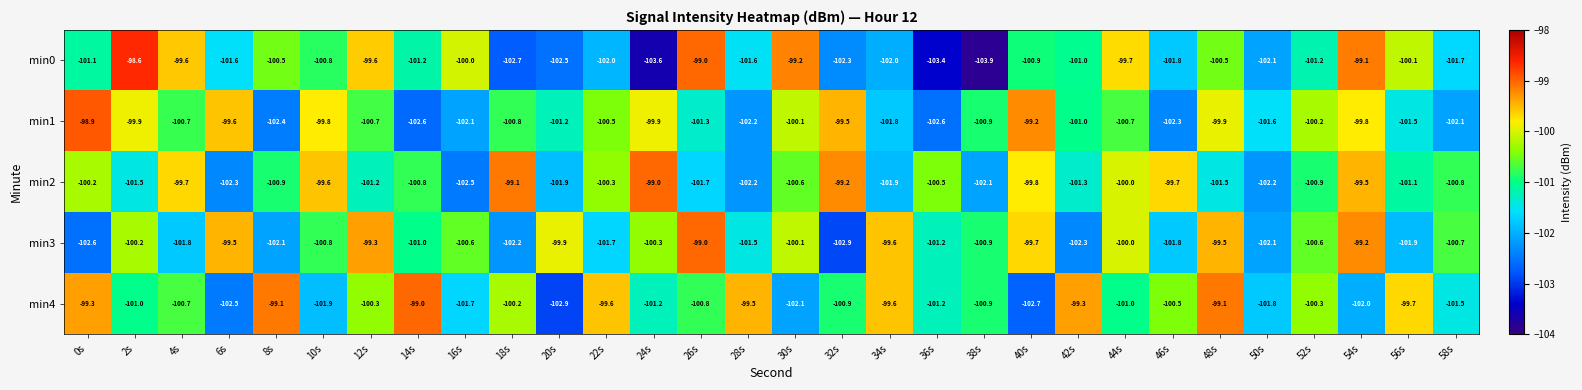

At how many categories does at least one series exceed -101?

29